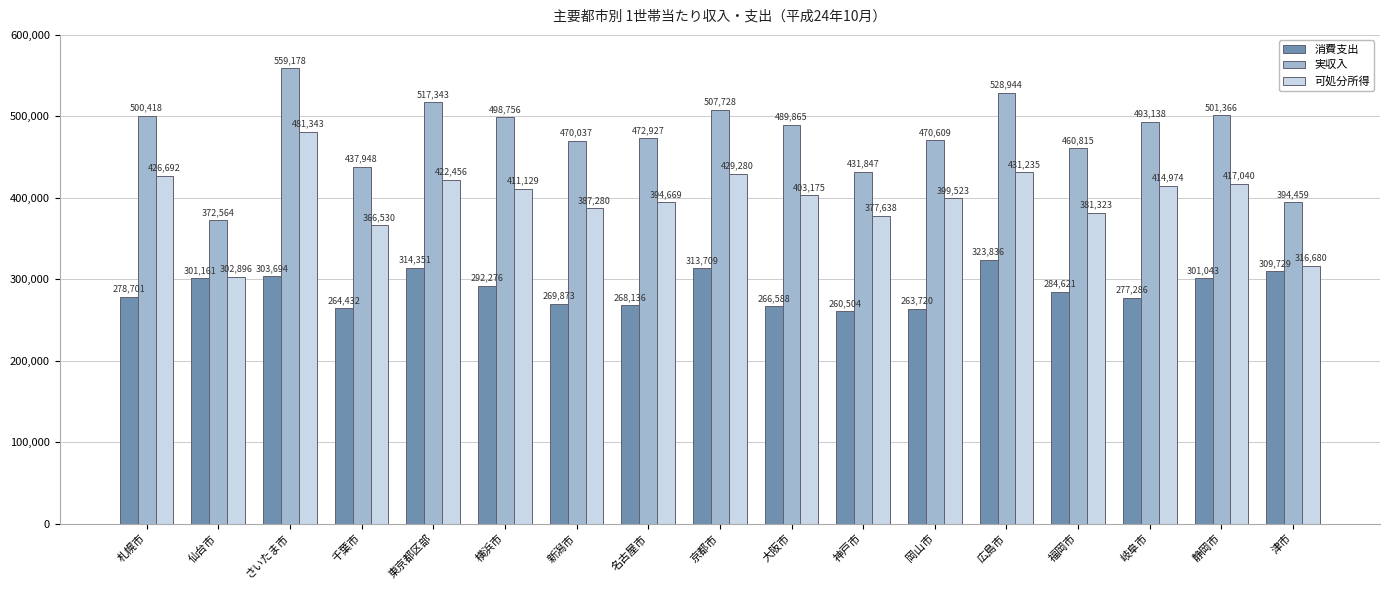

The 実収入 series shows 528944 at 広島市. True or false?

True